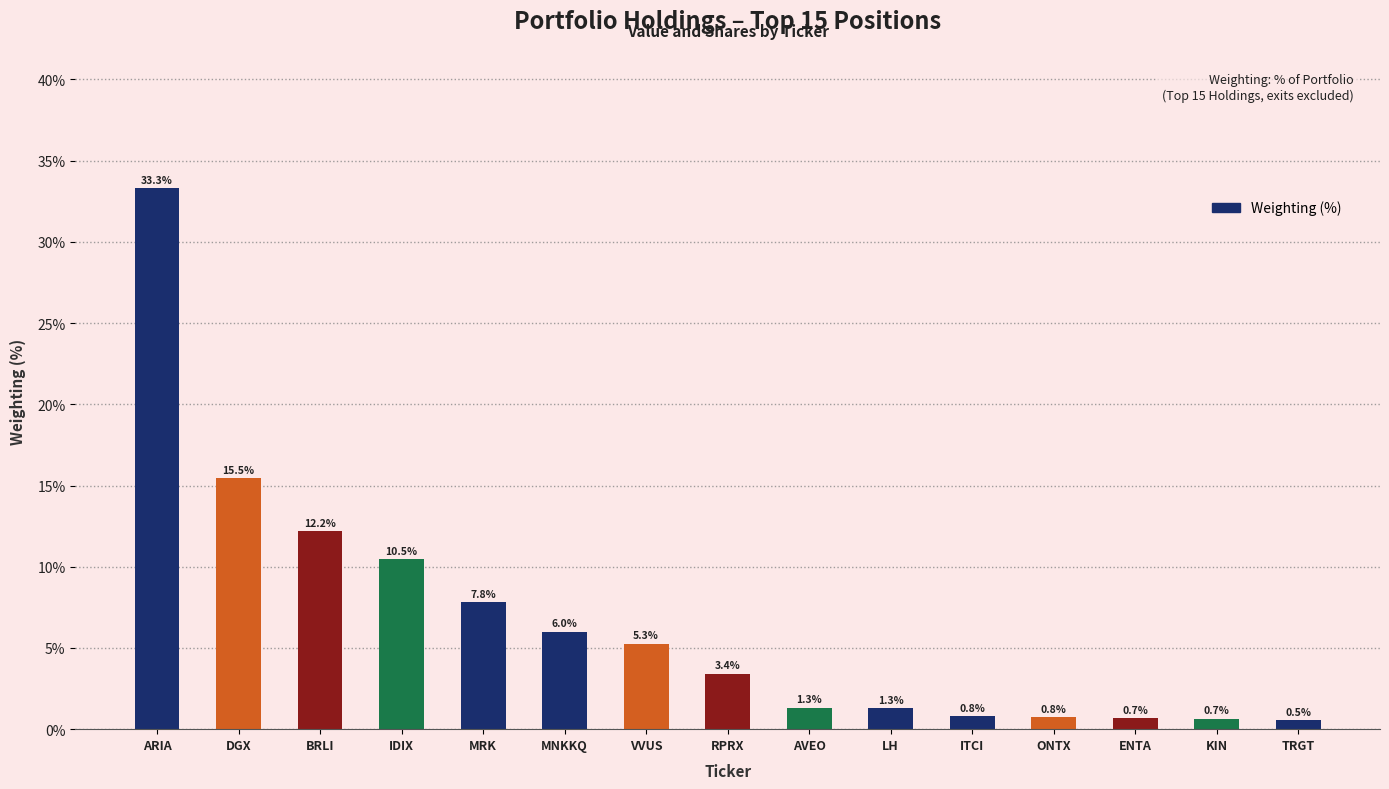

The chart shows a value of 1.3 at LH. True or false?

True